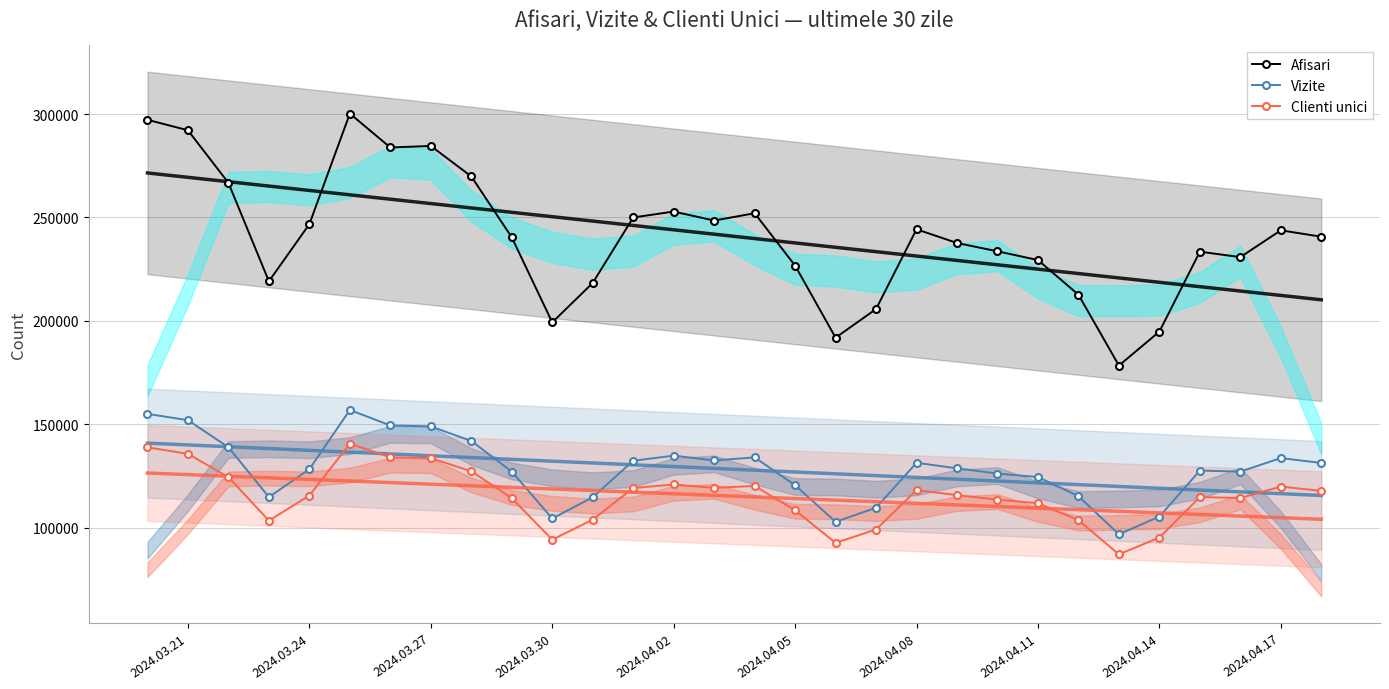

What is the average value of the Afisari series?

240878